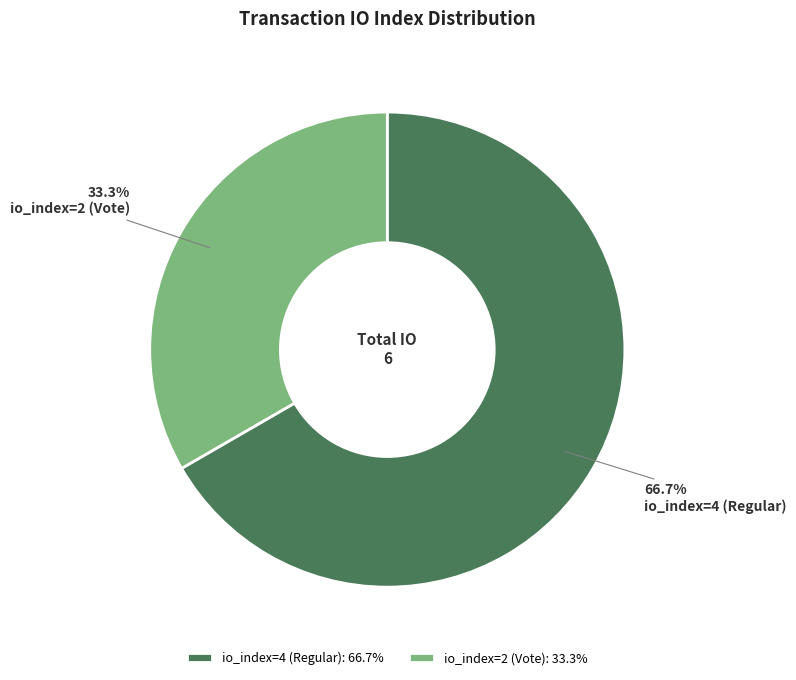

What is the majority slice?

io_index=4 (Regular)